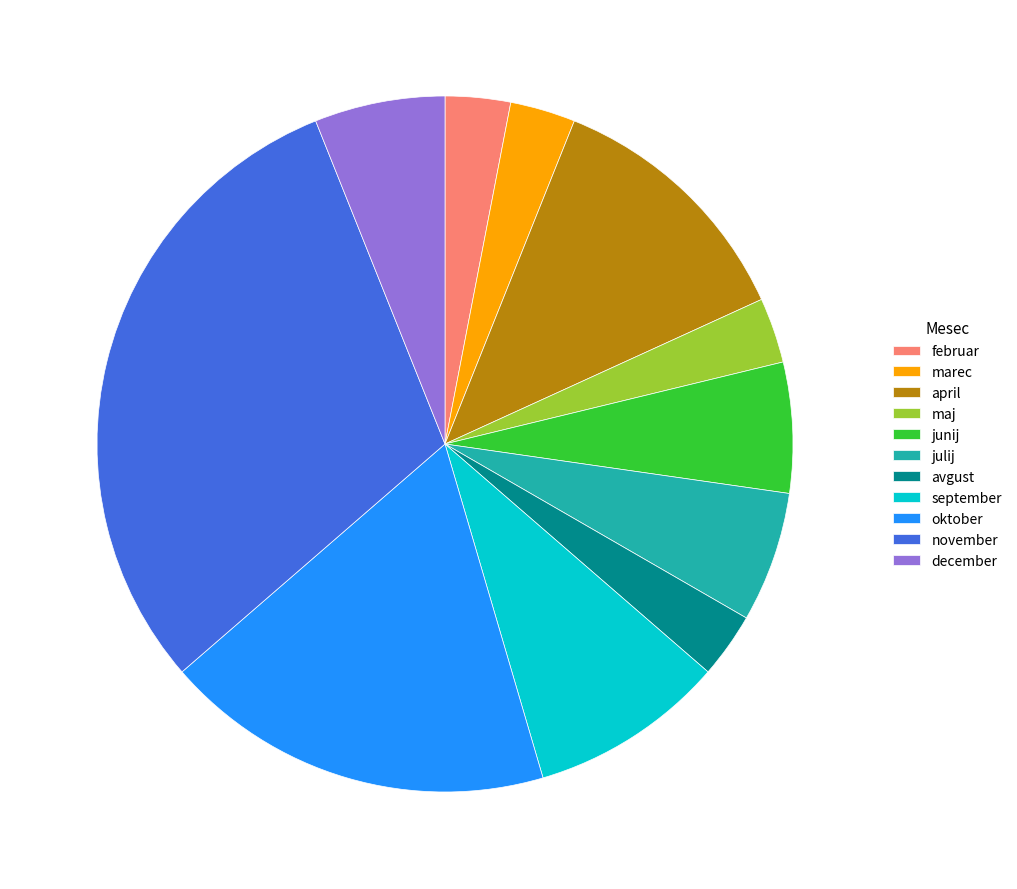

Is there any slice that represents more than half of the pie?

No